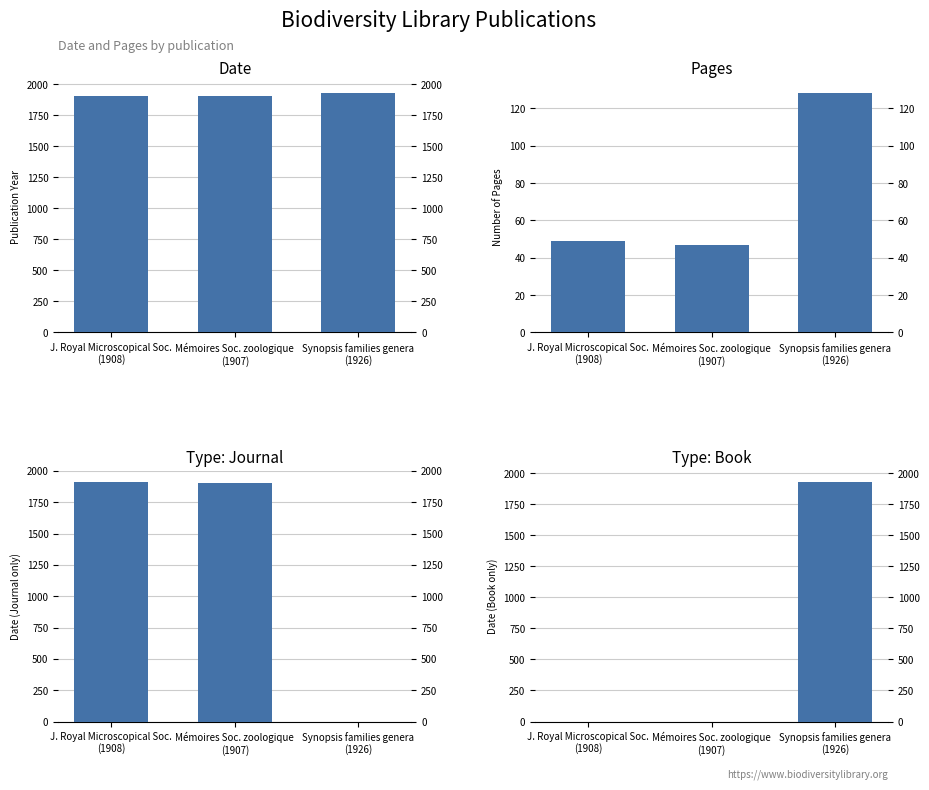

At which label does Date first exceed 1908?

Synopsis families genera
(1926)